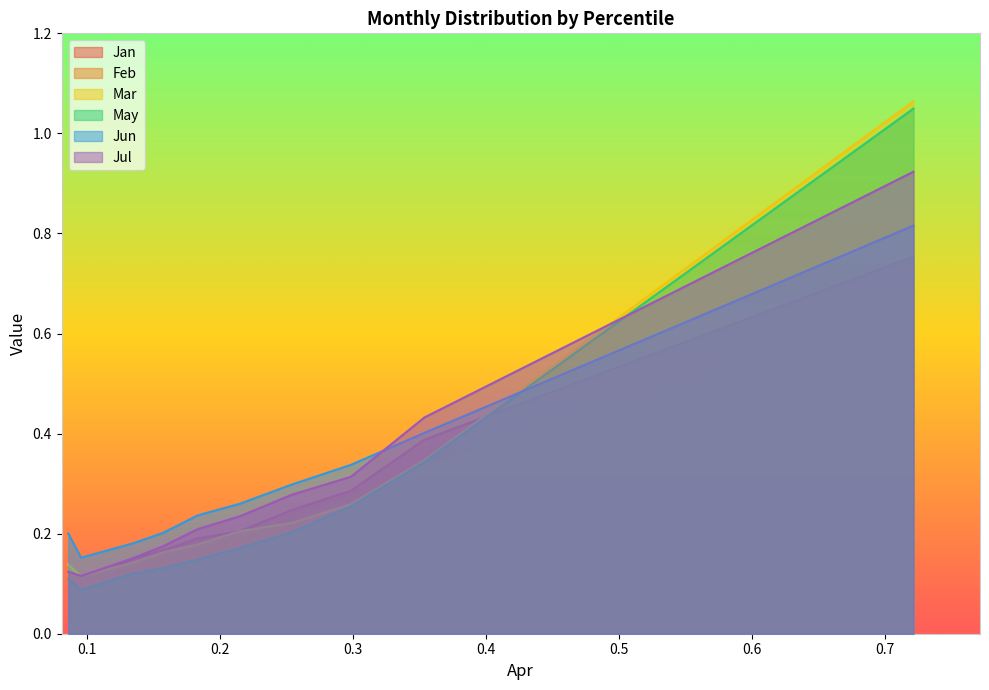

How many distinct data groups are displayed?

6